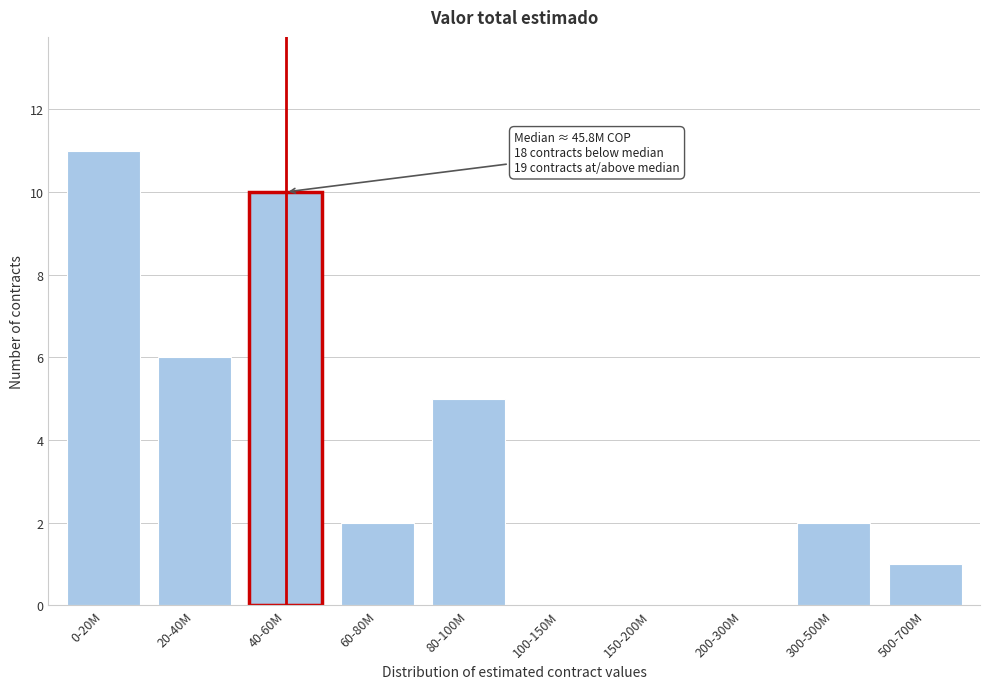

Reading left to right, what are all the values shown in this chart?

0-20M=11	20-40M=6	40-60M=10	60-80M=2	80-100M=5	100-150M=0	150-200M=0	200-300M=0	300-500M=2	500-700M=1